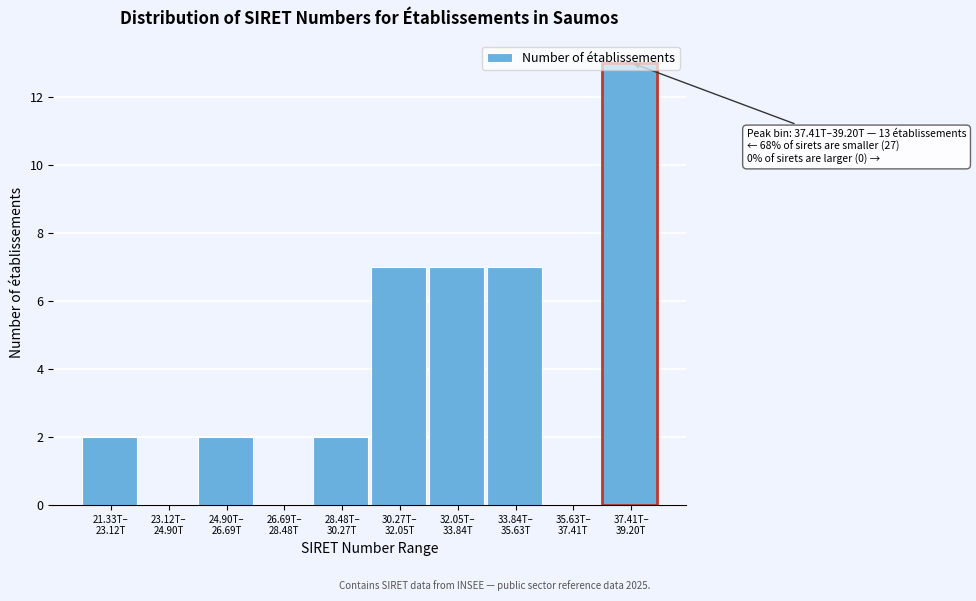

What is the sum of all values?

40